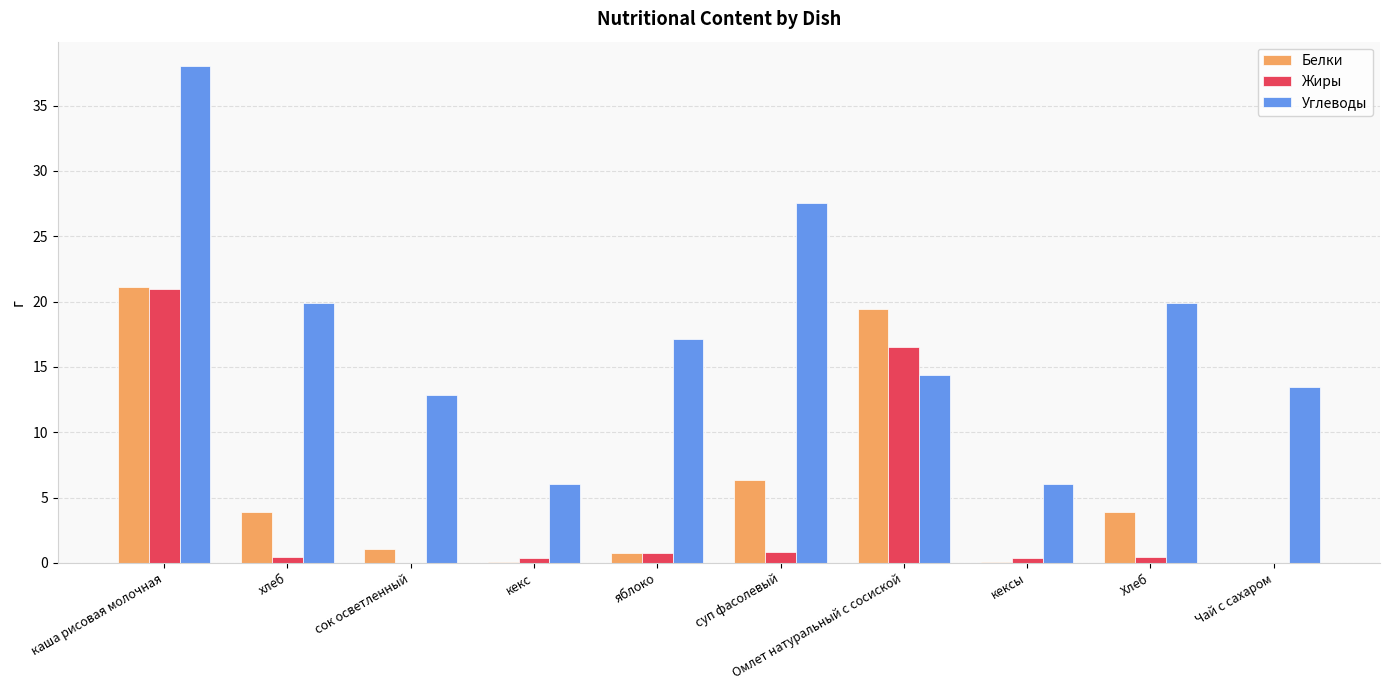

Is the value of Углеводы at каша рисовая молочная greater than the value of Жиры at суп фасолевый?

Yes